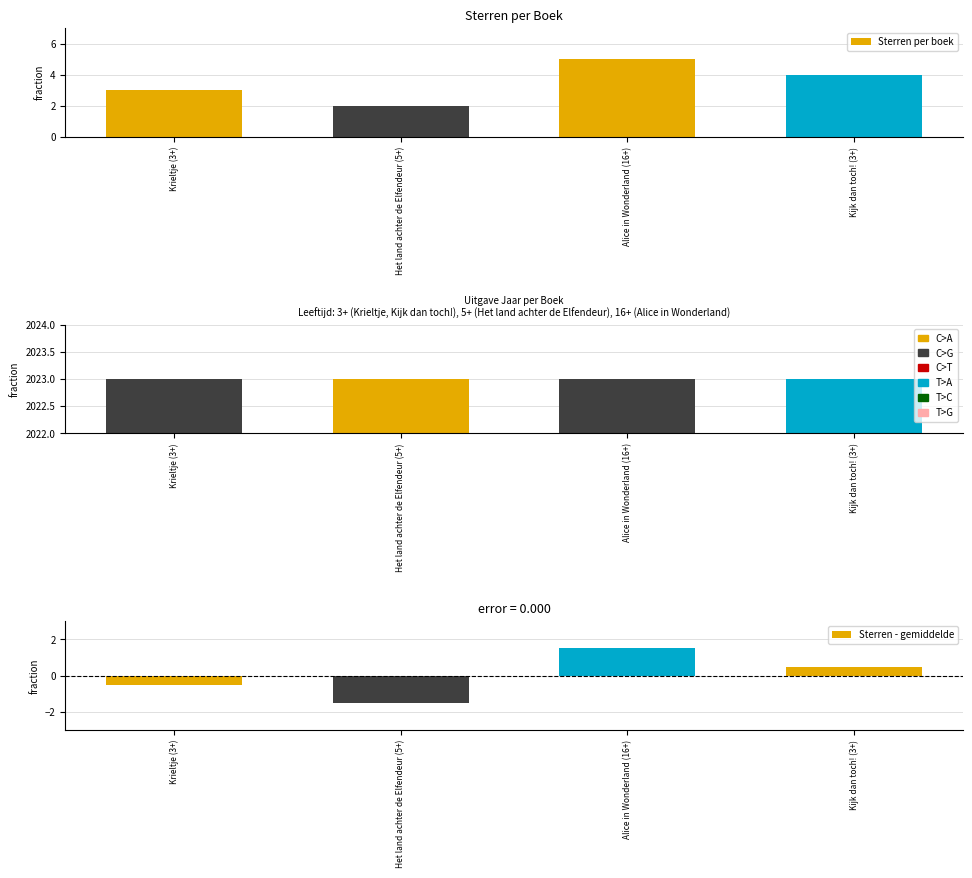

Which series has the largest total across all categories?

Uitgave Jaar